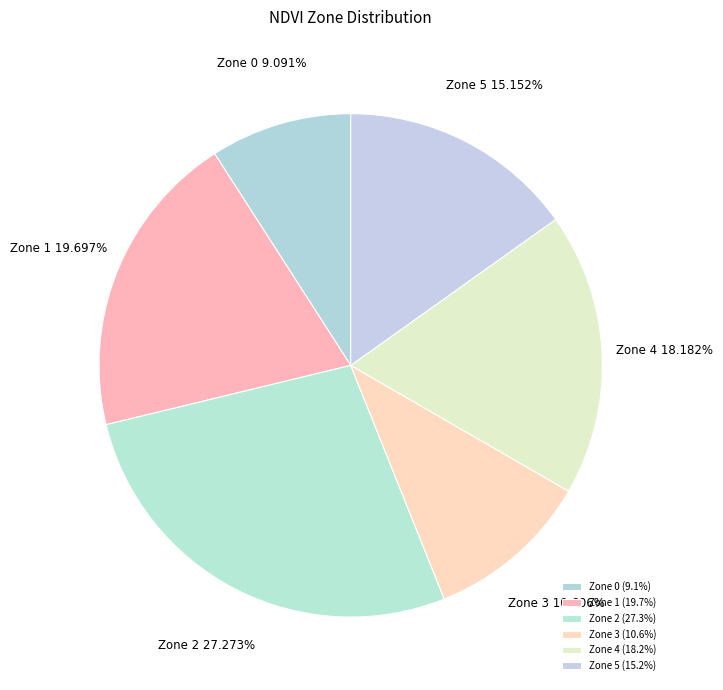

How much of the chart is everything except Zone 2?

72.7%